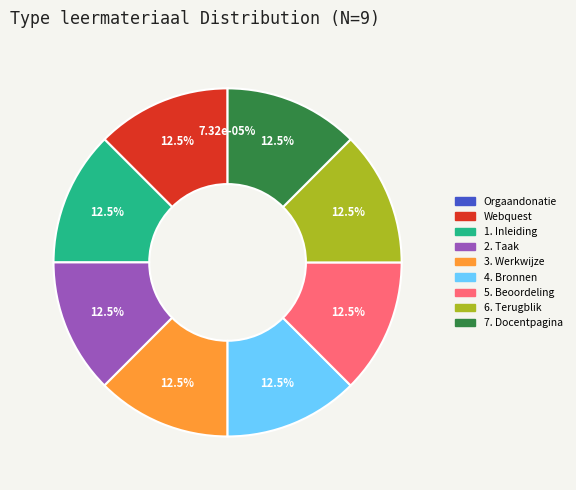

Is it true that 4. Bronnen is 13% of the pie?

True